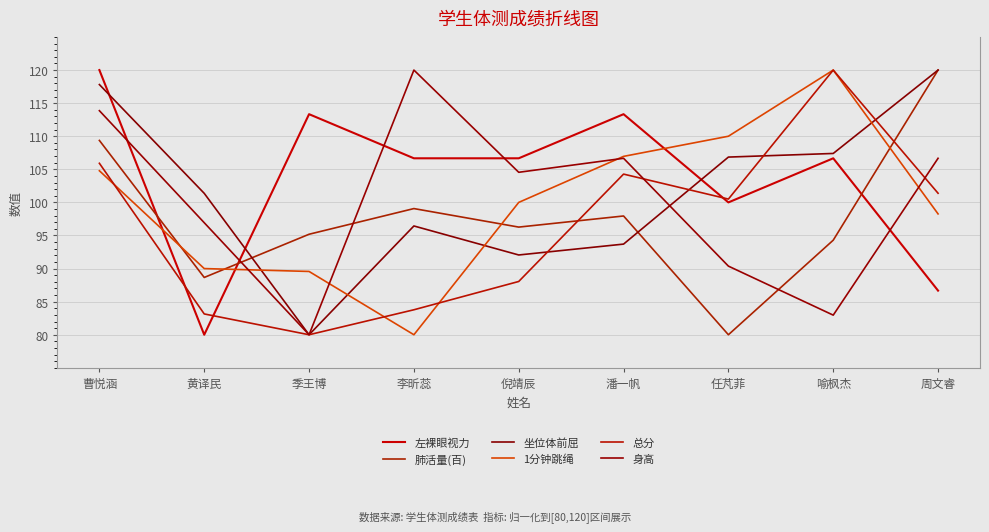

Where is the first local maximum for 左裸眼视力?

季王博